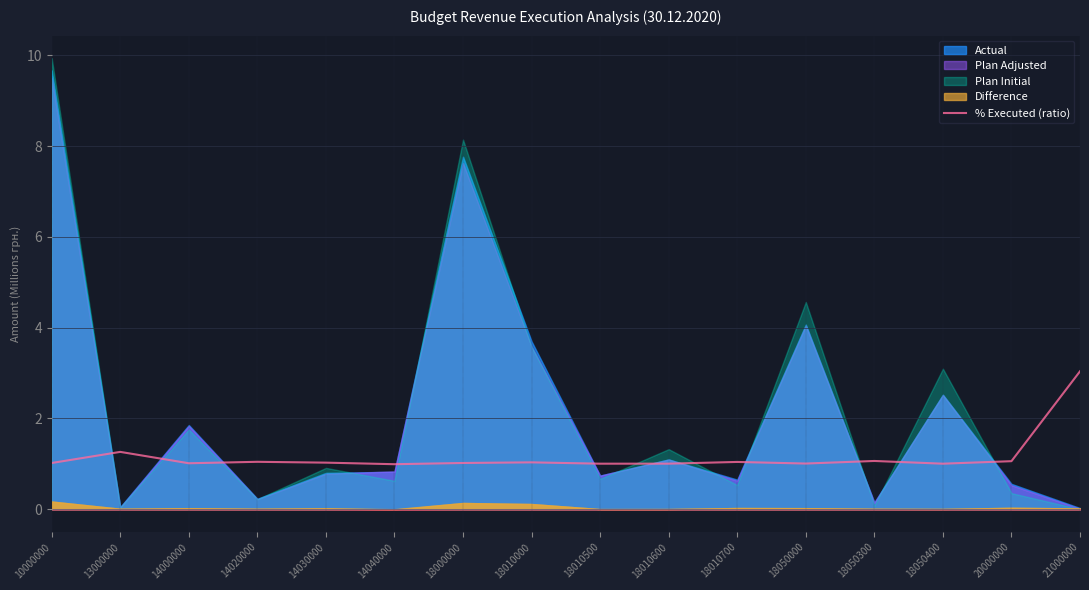

The % Executed (ratio) series shows 5.4 at 21000000. True or false?

False